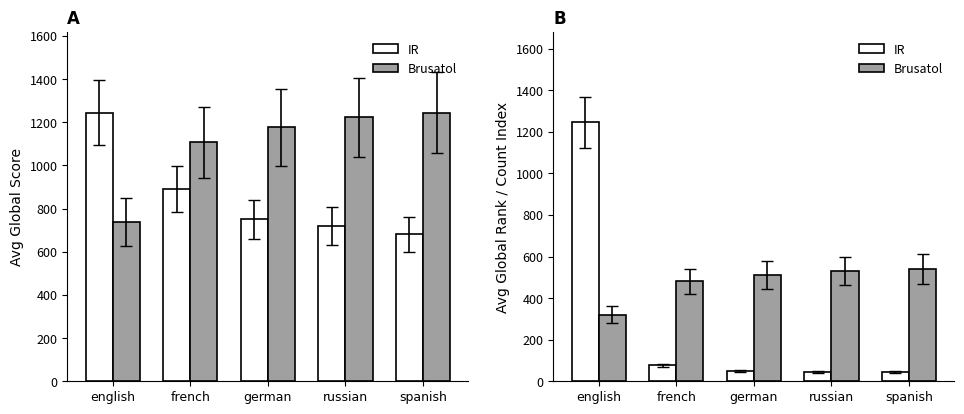

The value of IR at english is 346.0. True or false?

False